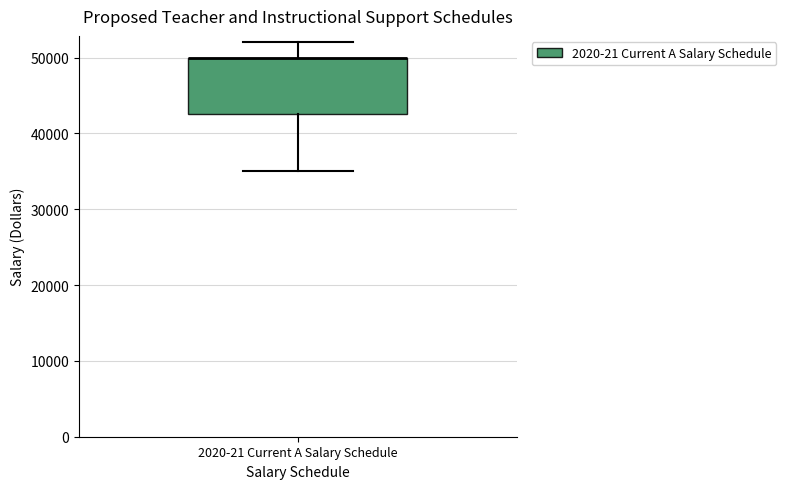

Read this box plot against the y-axis: the position of the median line, the range covered by the box, and the ends of both whiskers. The values are not printed on the chart, so give them approximately, as read against the axis.

median 50000 (drawn on the box's upper edge), box 43000 to 50000, whiskers 35000 to 52000